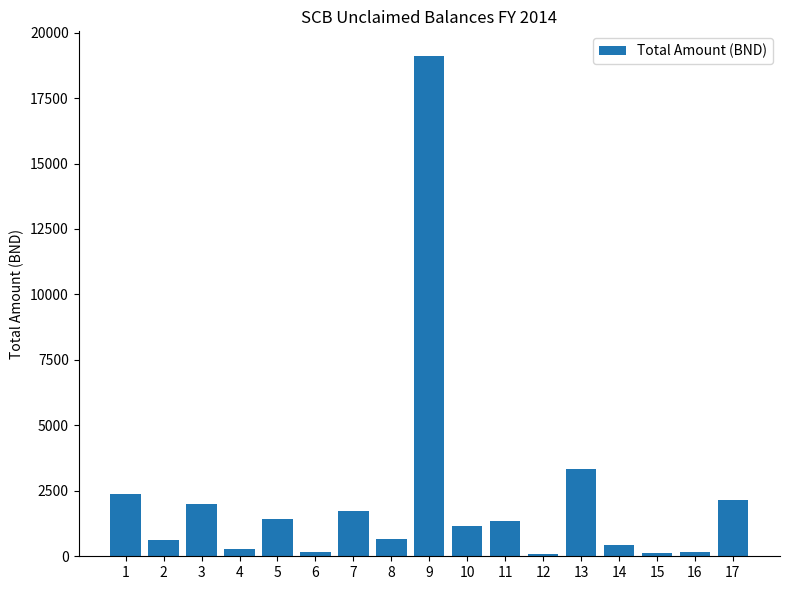

Count the number of data series in this chart.

1